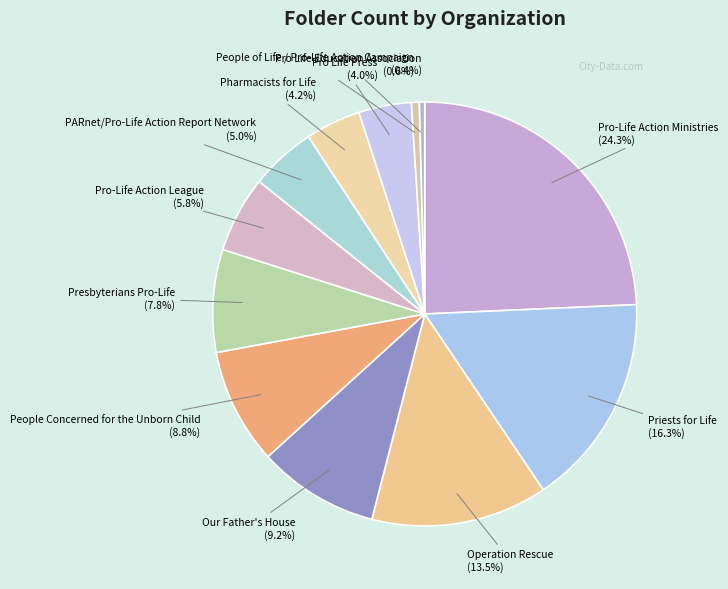

Count the number of slices in the pie.

12